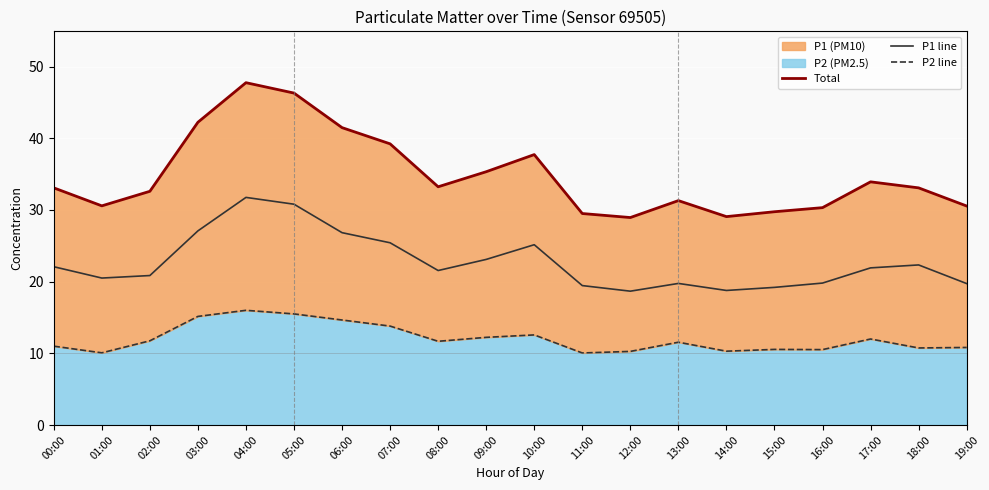

Is the value of P1 line at 11:00 greater than the value of P2 line at 08:00?

Yes